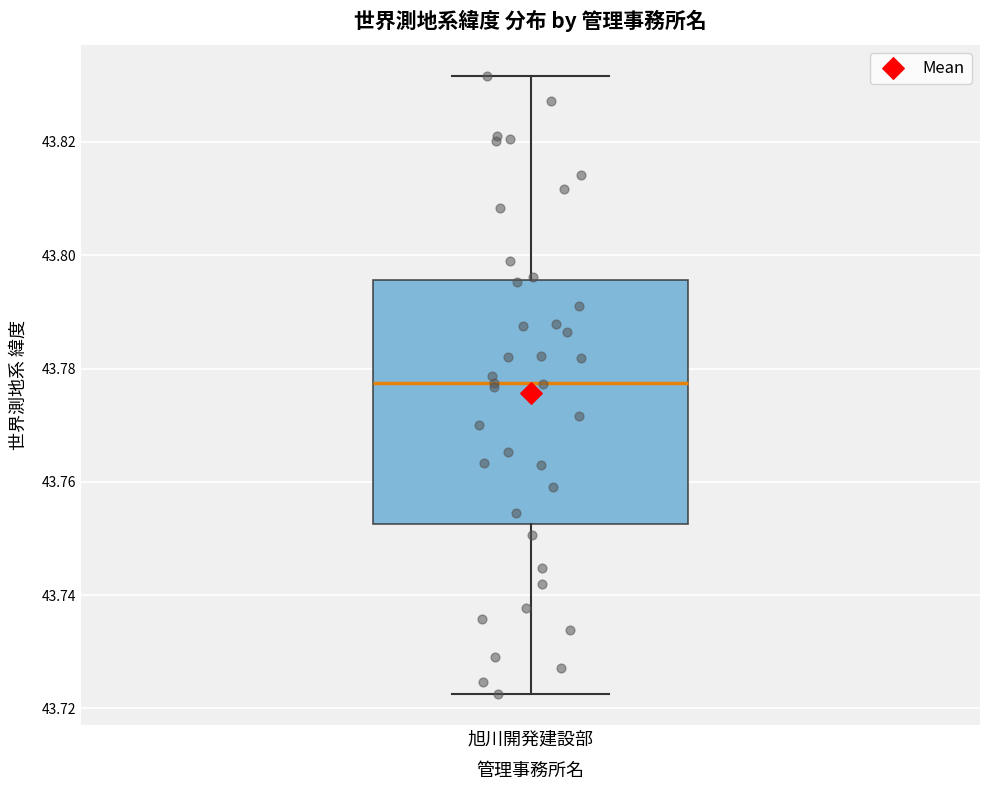

Read this box plot against the y-axis: the position of the median line, the range covered by the box, and the ends of both whiskers. The values are not printed on the chart, so give them approximately, as read against the axis.

median 43.778, box 43.752 to 43.796, whiskers 43.722 to 43.832